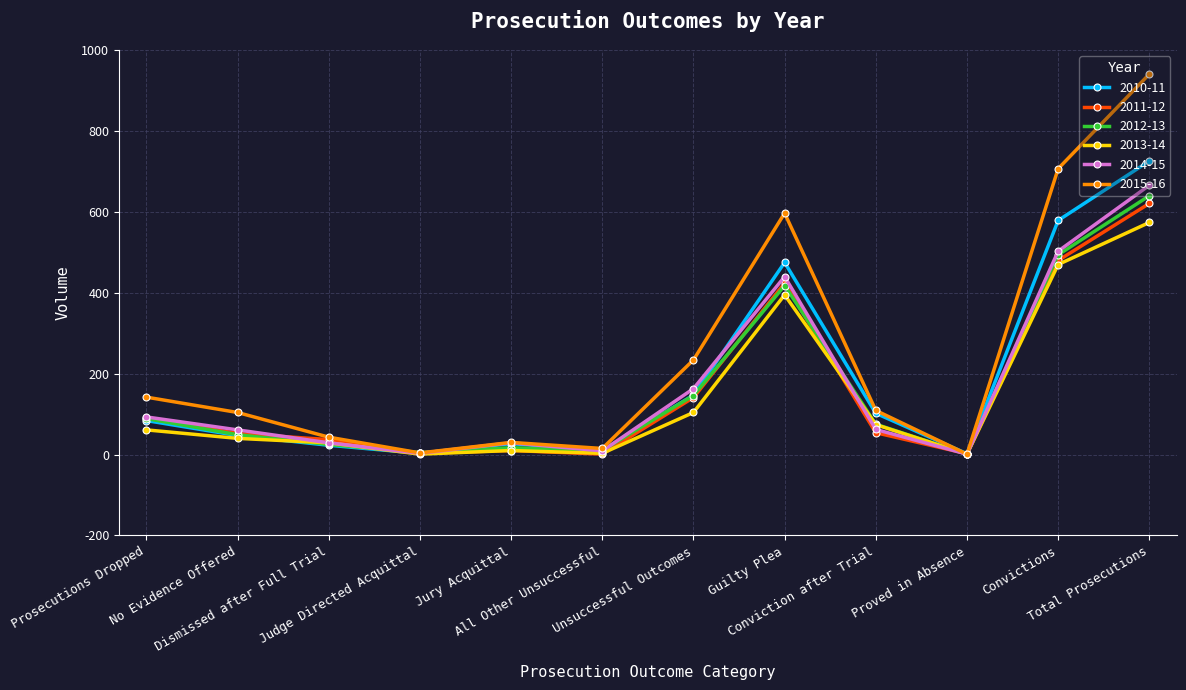

How many data points in 2011-12 are less than 54?

6